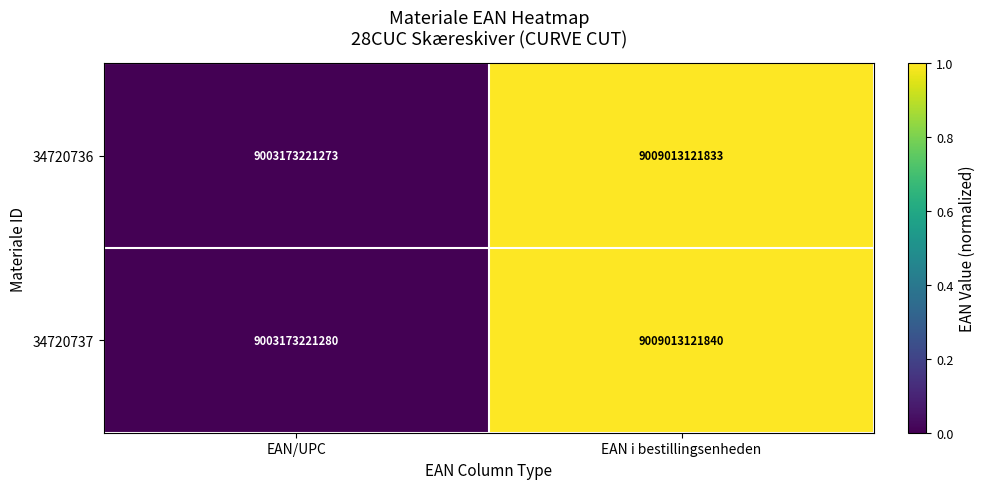

The value of 34720737 at EAN i bestillingsenheden is 9009013121840. True or false?

True